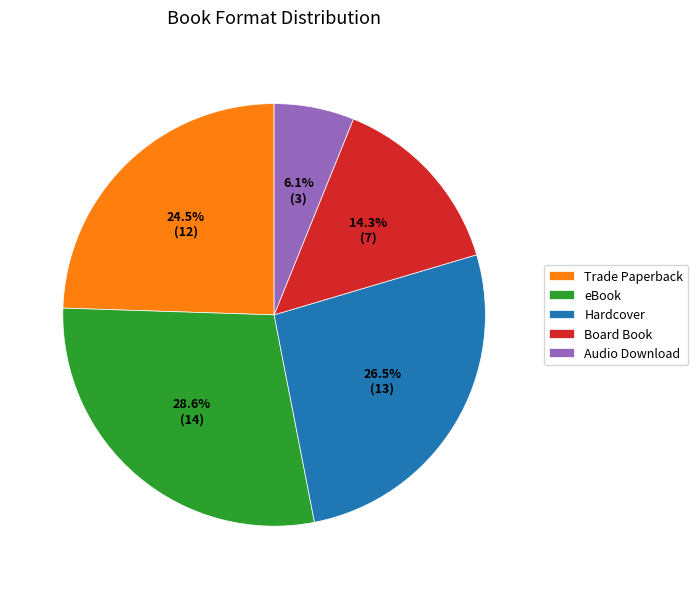

Approximately how many times larger is the value at Hardcover compared to Audio Download?

4.3